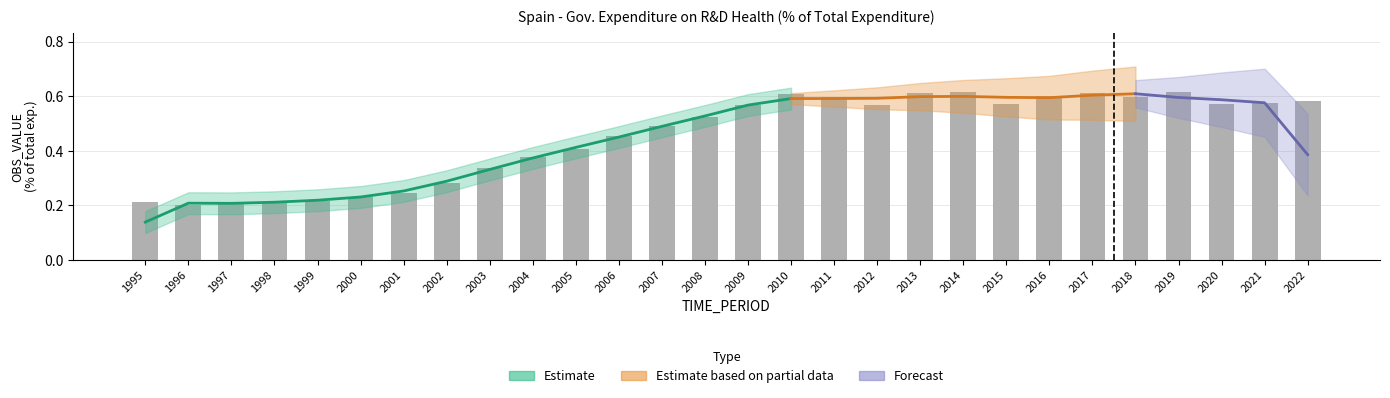

List the labels in order of value, largest first.

2019, 2014, 2013, 2017, 2010, 2016, 2018, 2011, 2022, 2021, 2015, 2020, 2012, 2009, 2008, 2007, 2006, 2005, 2004, 2003, 2002, 2001, 2000, 1999, 1995, 1998, 1997, 1996